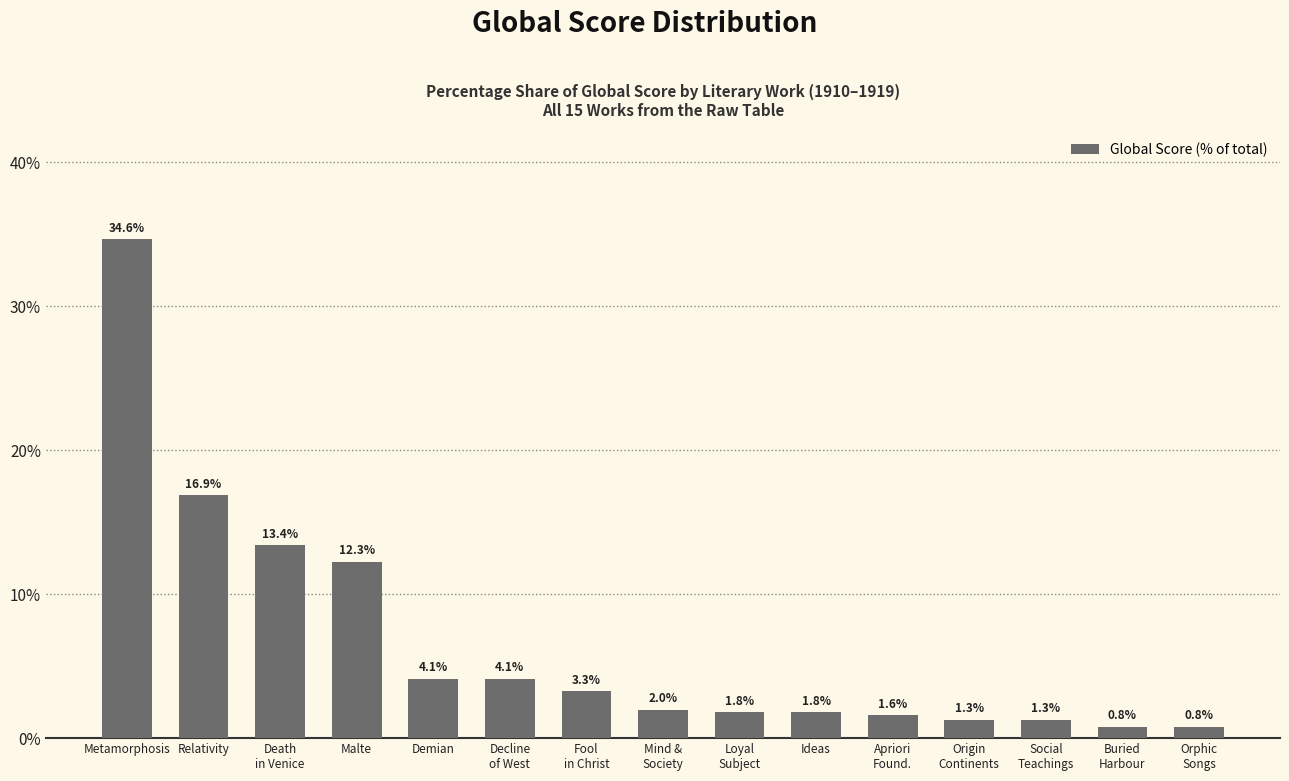

Reading right to left, transcribe all the data shown in this chart.

0.8	0.8	1.3	1.3	1.6	1.8	1.8	2.0	3.3	4.1	4.1	12.3	13.4	16.9	34.6